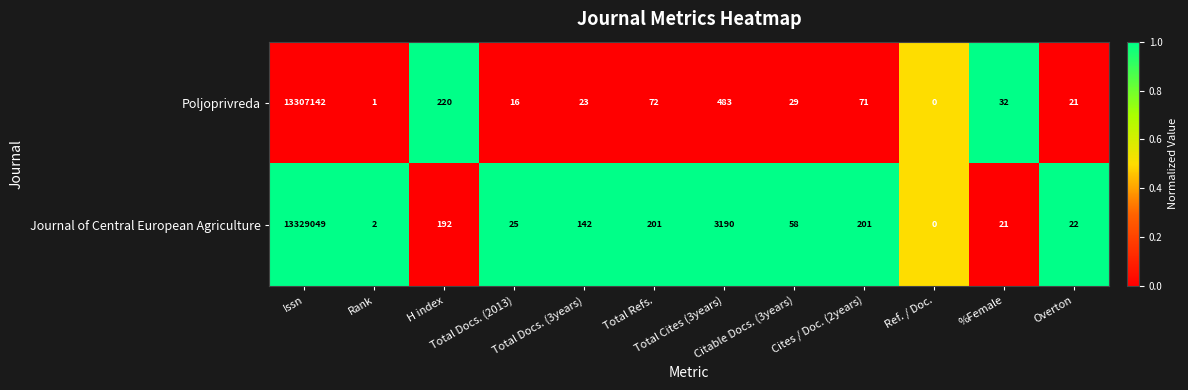

How many distinct data groups are displayed?

2